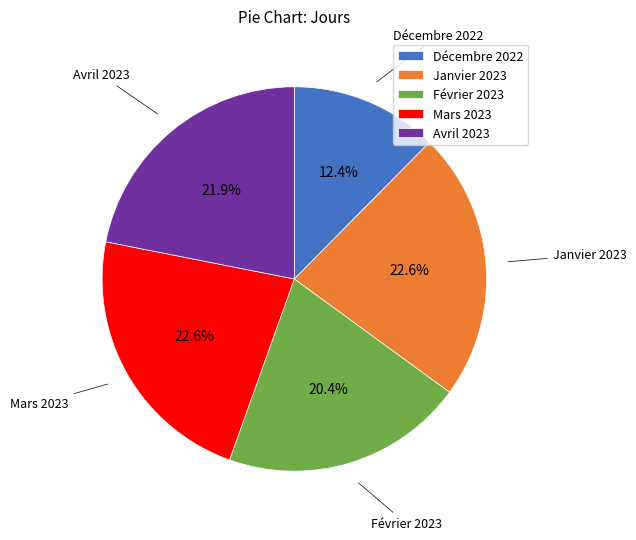

What is the smallest slice in the pie chart?

Décembre 2022